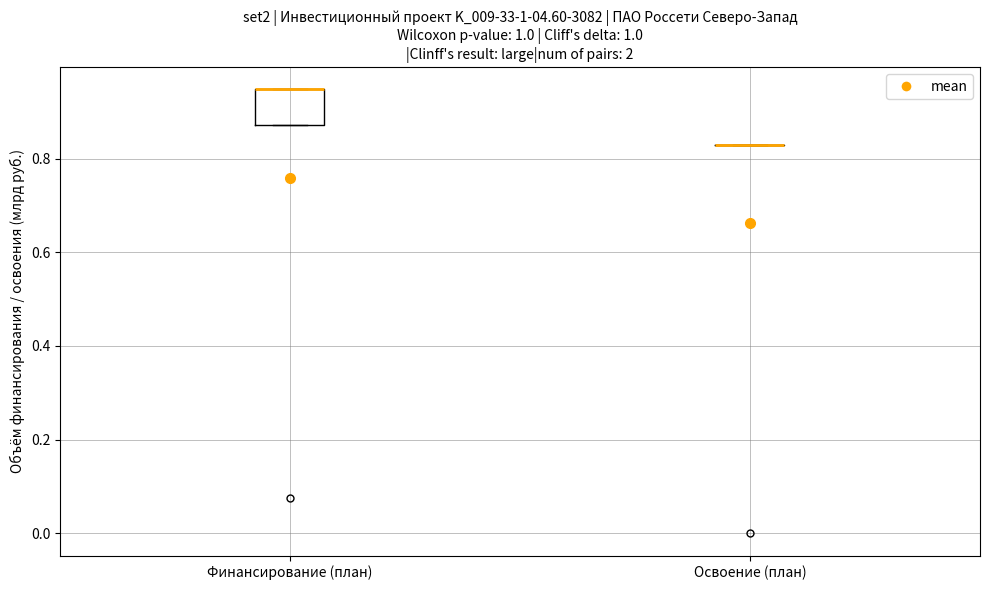

Reading left to right, transcribe this box plot: for each box, give where its median line is, the range the box spans, and where its two whiskers end, as read against the y-axis. The values are not printed on the chart, so give them approximately, as read against the axis.

Финансирование (план): median 0.94 (drawn on the box's upper edge), box 0.88 to 0.94, whiskers 0.88 to 0.94
Освоение (план): box collapsed to a line at 0.82, whiskers 0.82 to 0.82